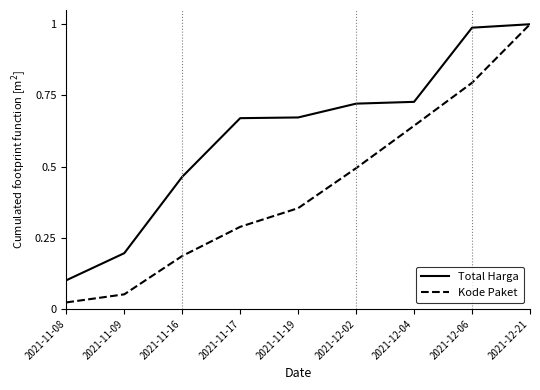

Between 2021-12-02 and 2021-12-04, which series saw the biggest shift?

Kode Paket